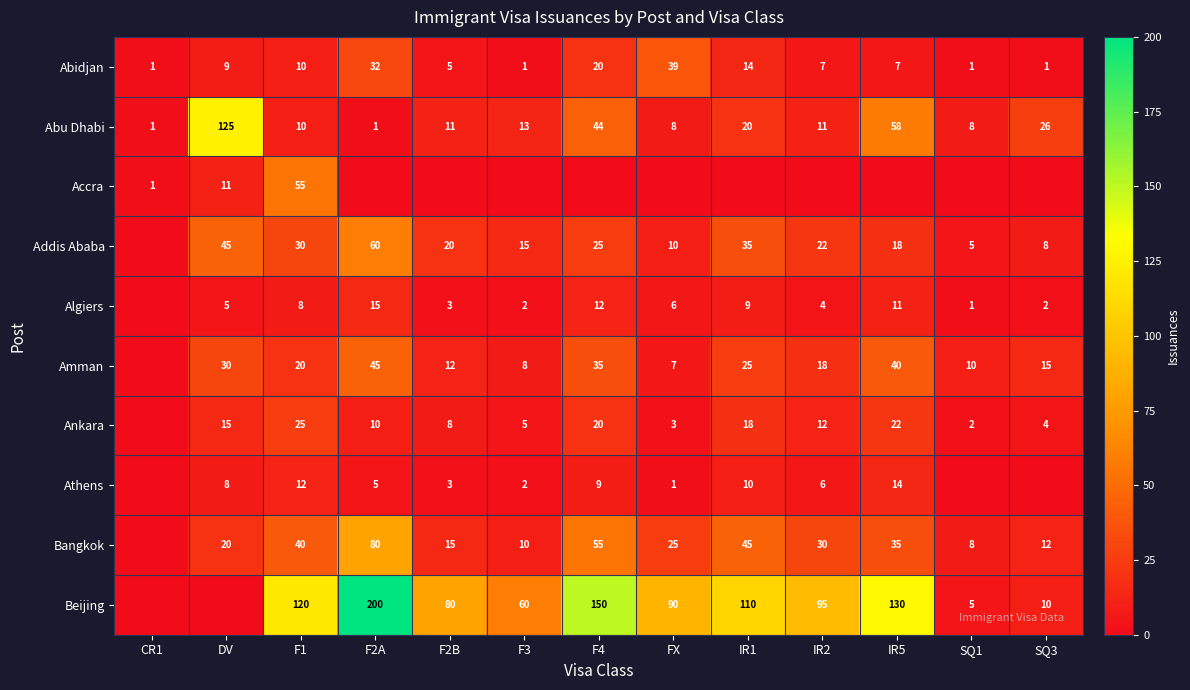

True or false: Abu Dhabi has a value of 37 at SQ3.

False